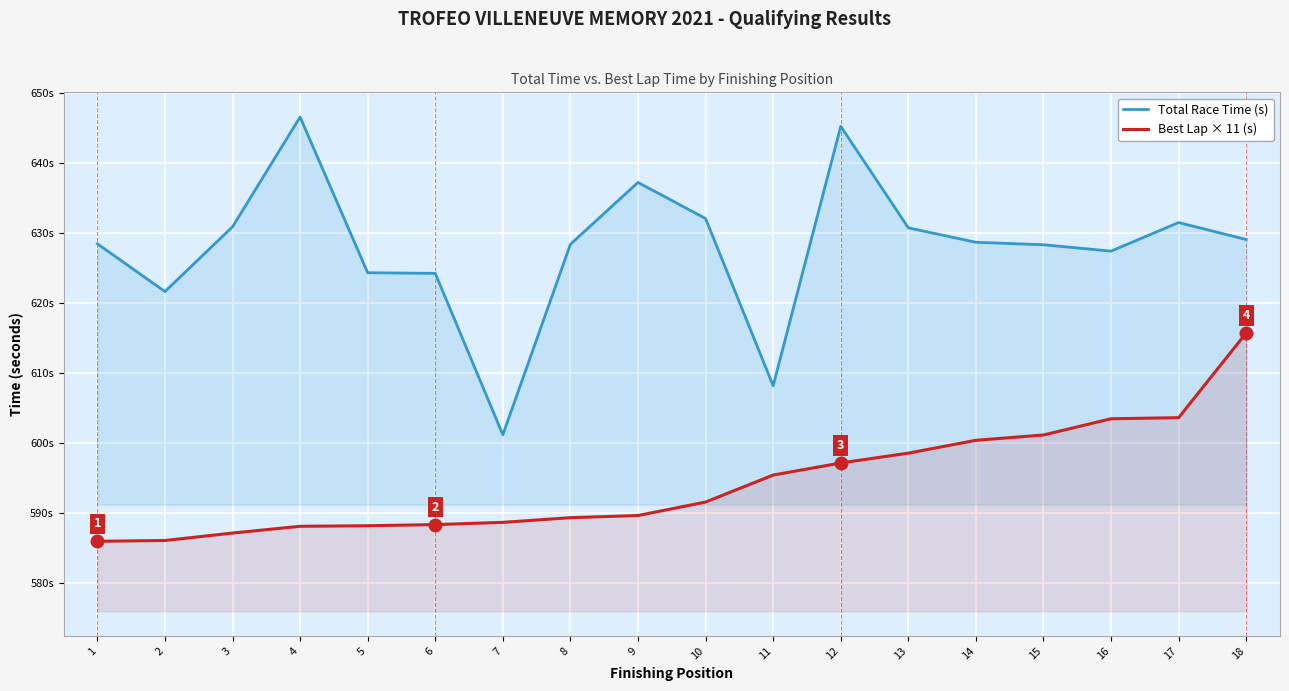

True or false: Total Race Time (s) has a value of 916.8 at 2.

False